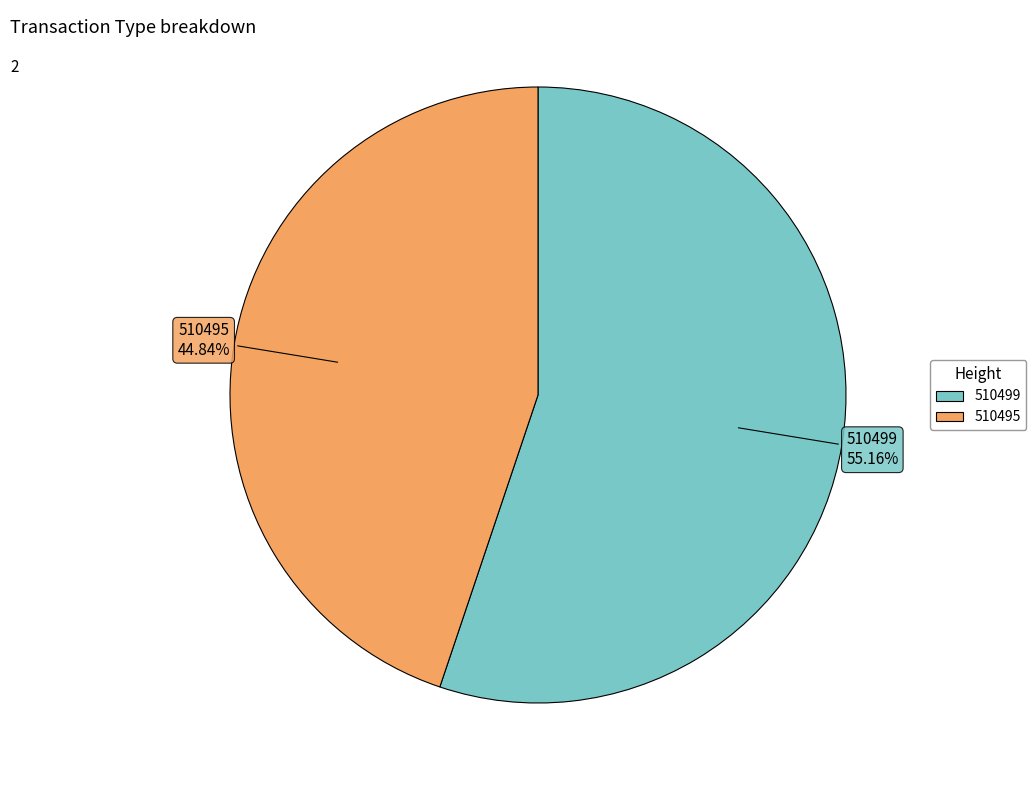

Is 510495 the majority of the pie?

No